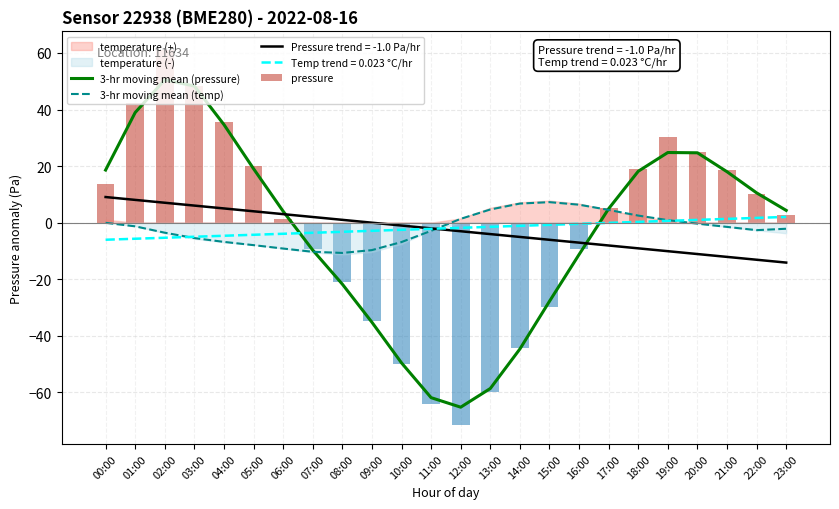

What is the sum of the 3-hr moving mean (temp) values at 15:00 and 05:00?

-0.7